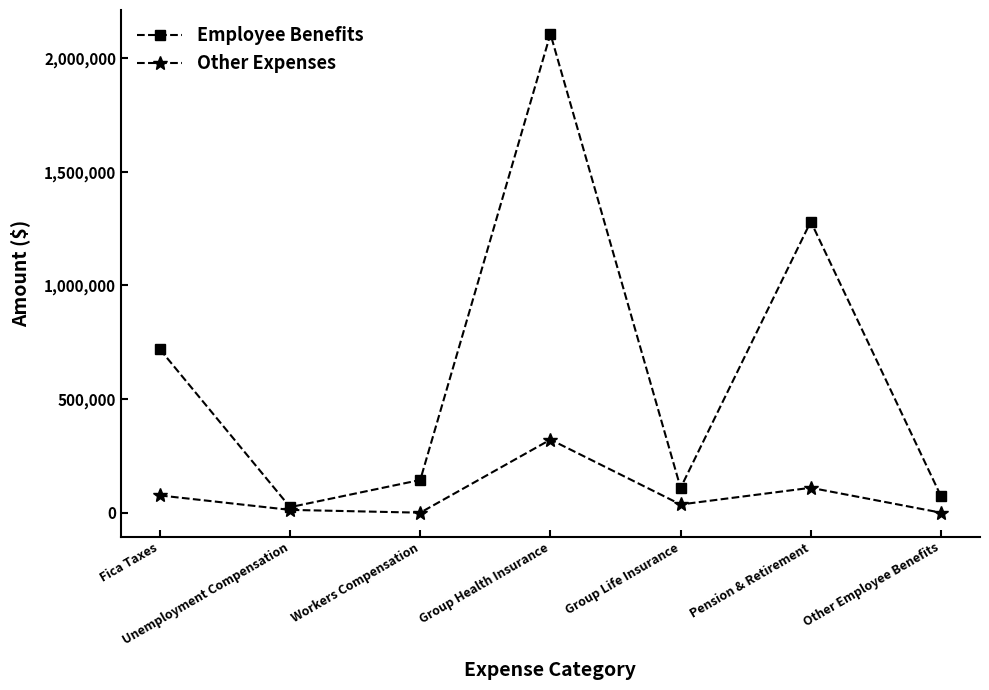

What is the sum of the Employee Benefits values at Unemployment Compensation and Other Employee Benefits?

97277